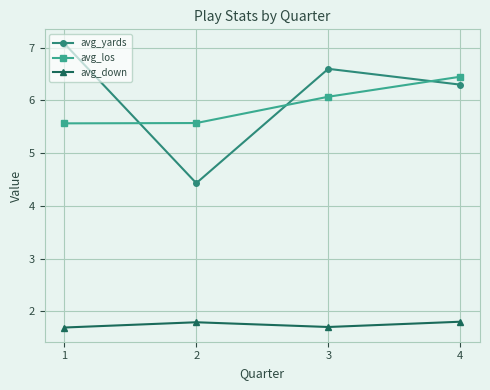

Does the chart display data point markers on the line(s)?

Yes